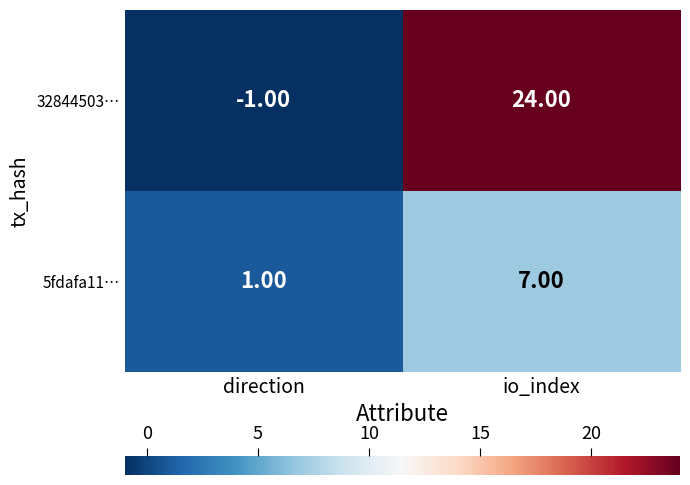

What is the difference between the 5fdafa11… values at direction and io_index?

6